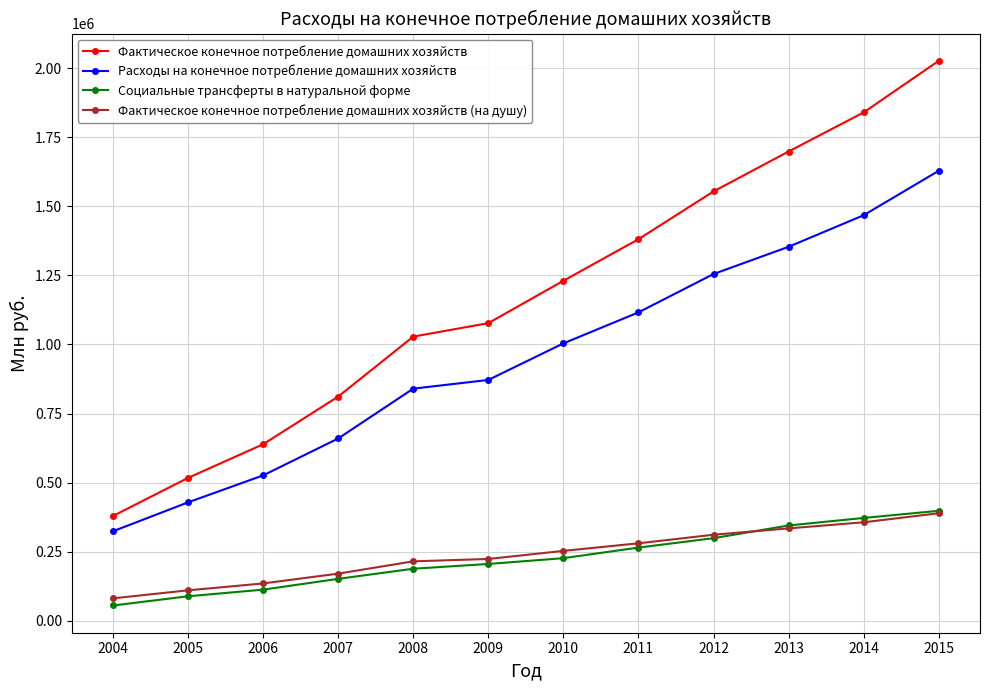

What is the difference between the second highest and second lowest values in the Социальные трансферты в натуральной форме series?

283523